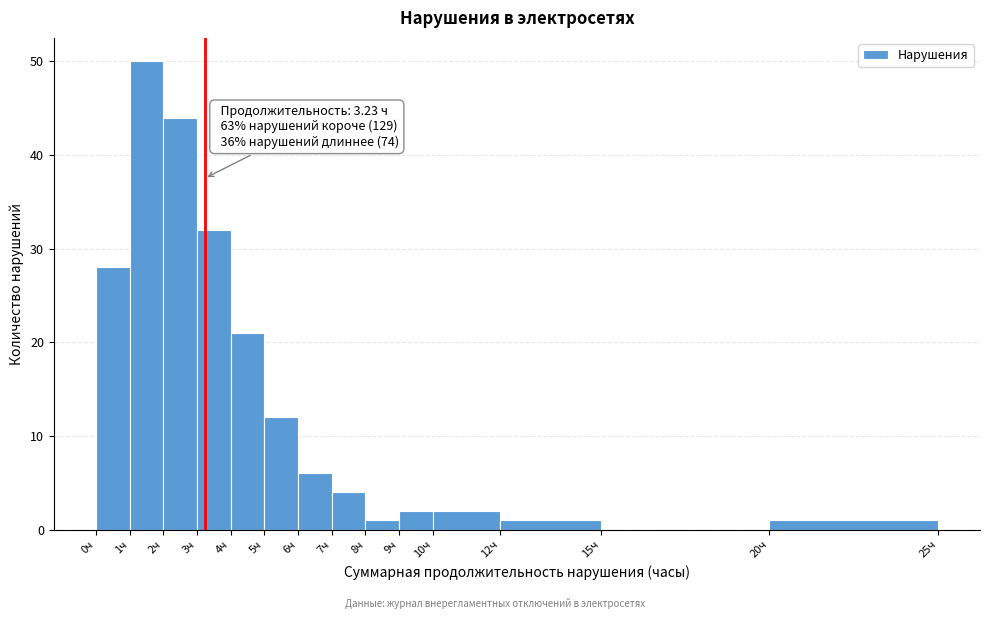

Over which range of the x-axis is the bar tallest?

1 to 2